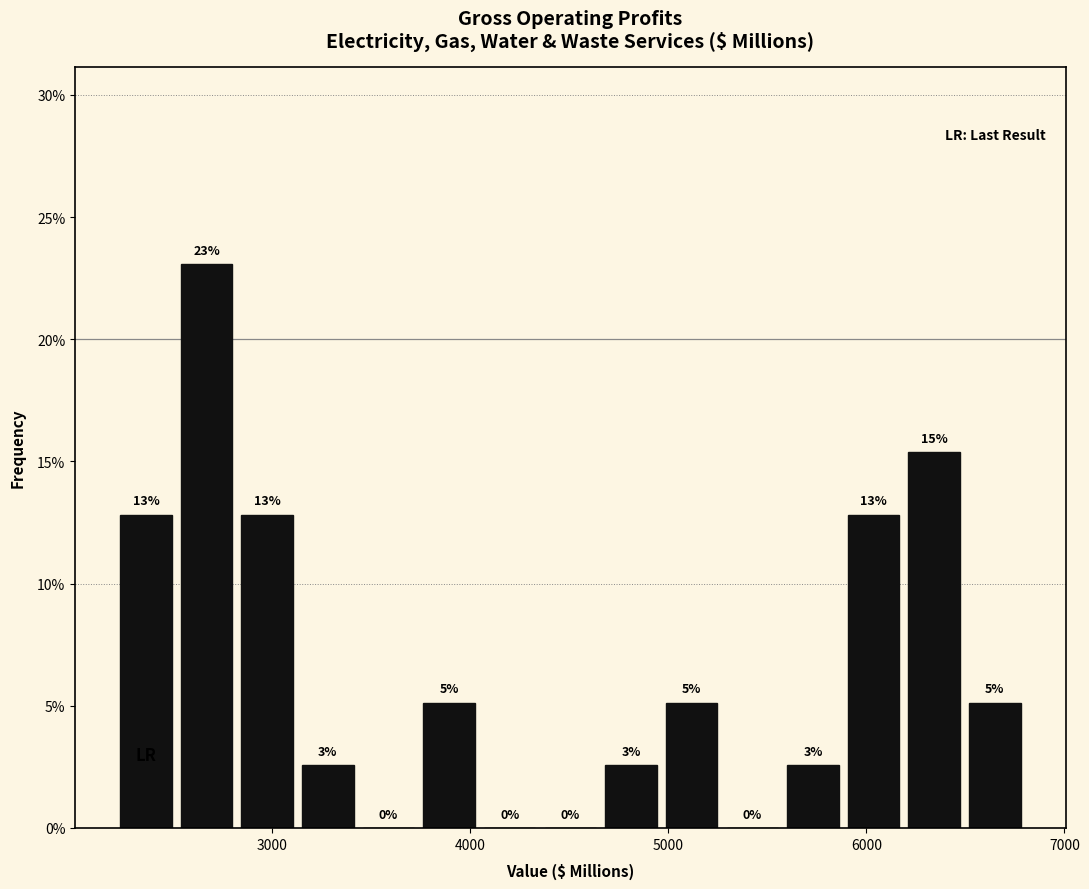

Around what value on the x-axis is the tallest bar? Give the approximate position of its centre, as read against the axis.

2700